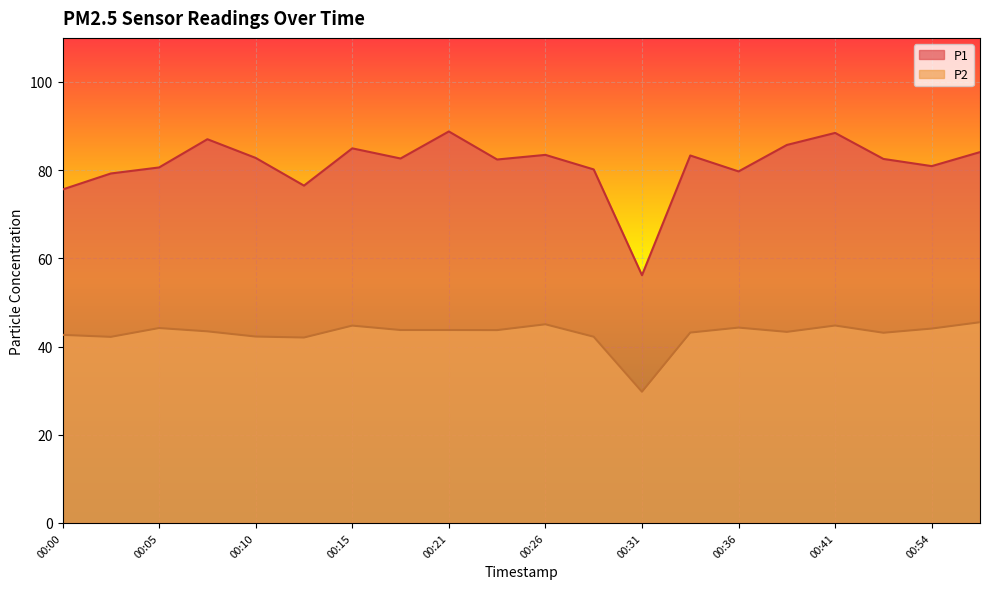

Between 00:00 and 00:36, which is larger?

00:36